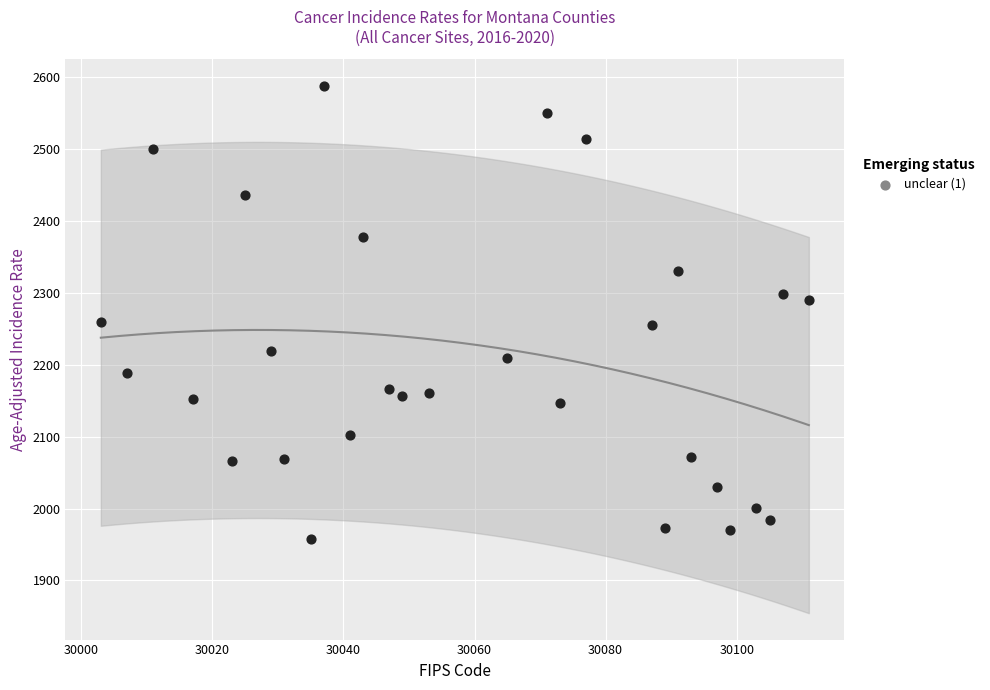

What is the range of X values (max minus min)?

108.0